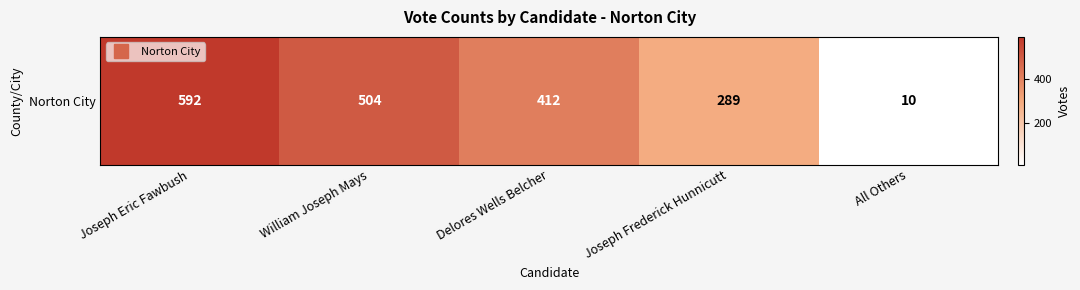

At which category does the chart reach its peak across all series?

Joseph Eric Fawbush